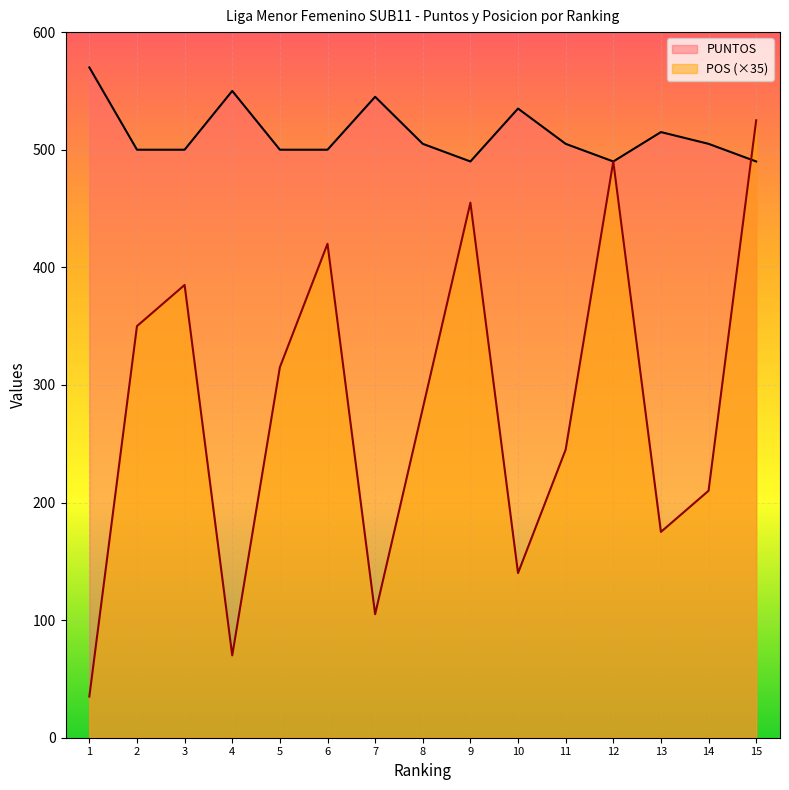

What is the total value across all series at 4?

620